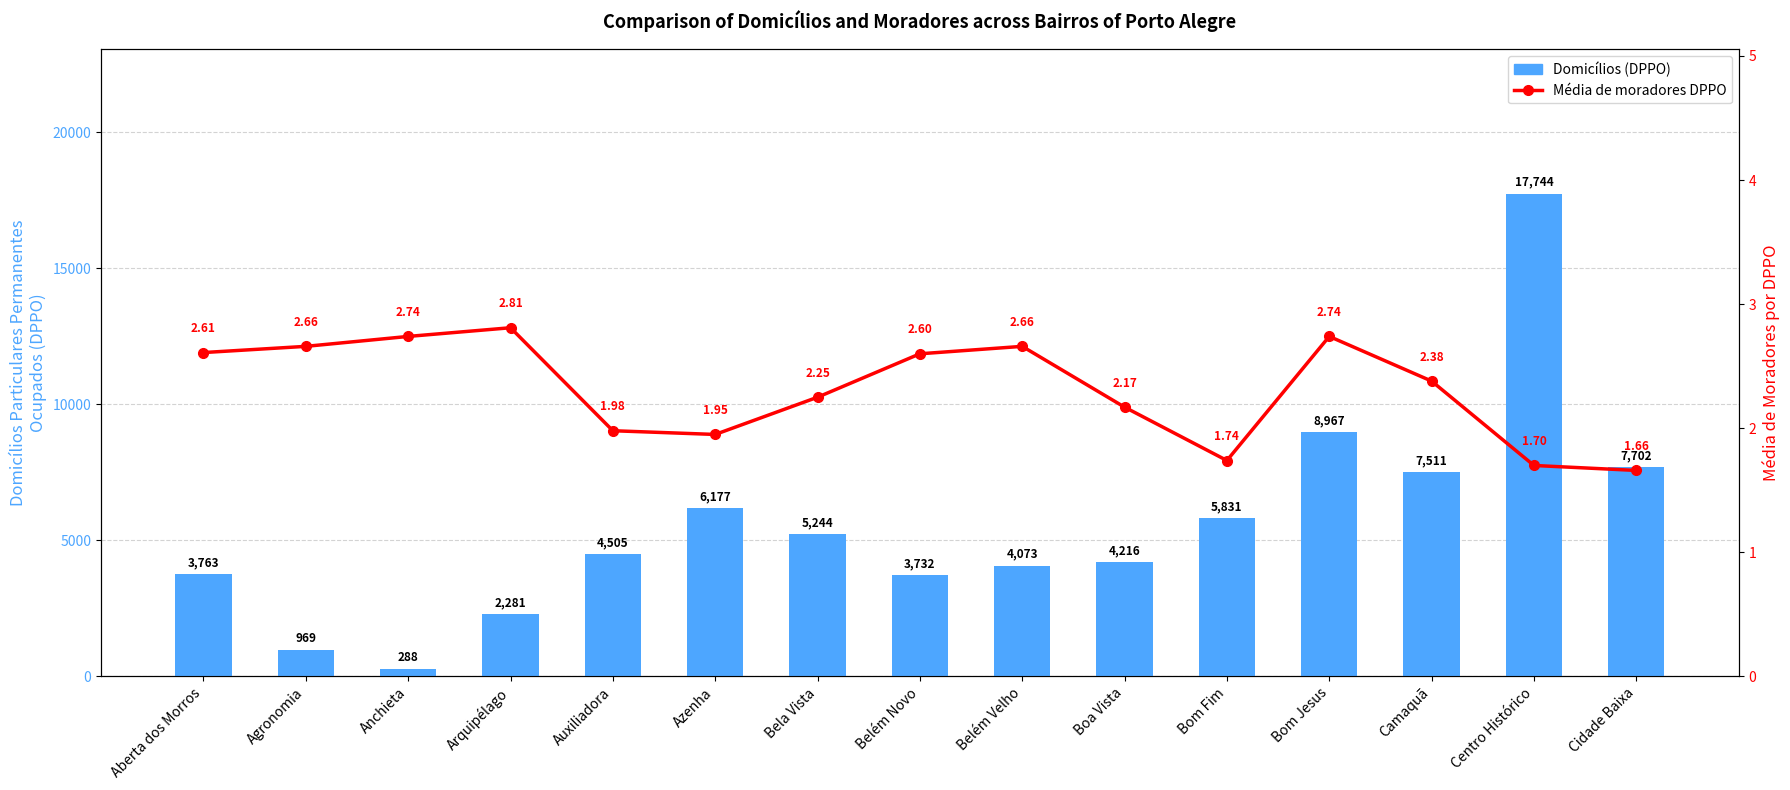

List the series in order of their peak value, highest first.

Domicílios (DPPO), Média de moradores DPPO